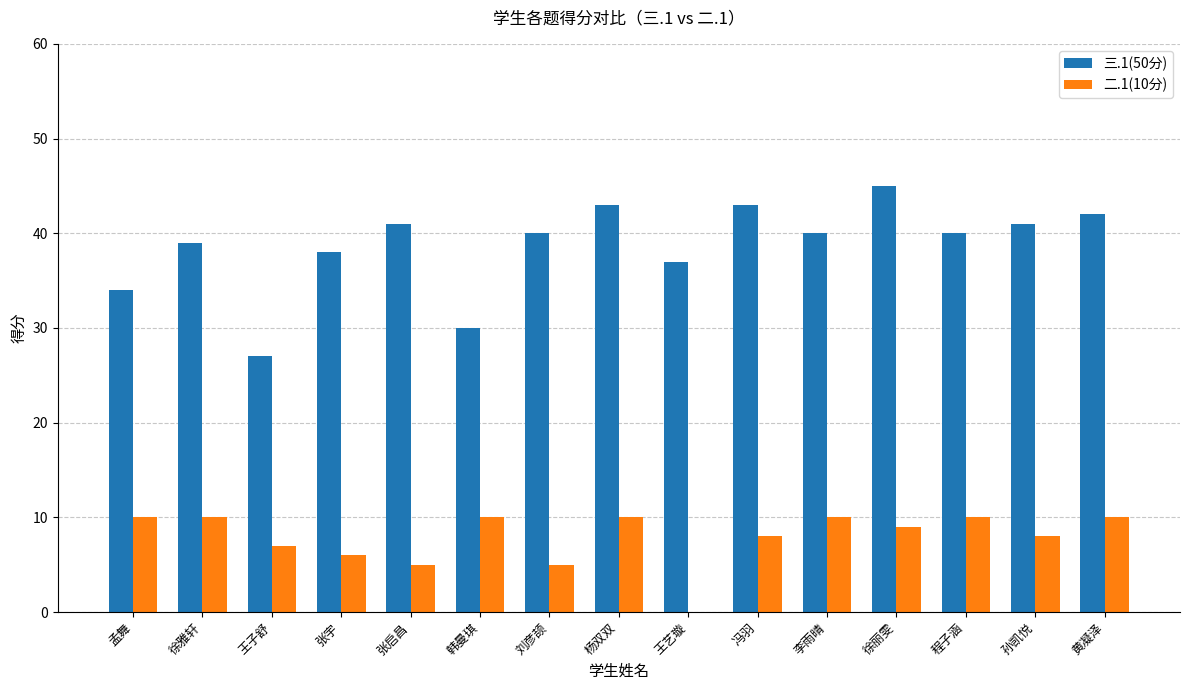

Reading left to right, transcribe all the data shown in this chart.

三.1(50分): 孟舞=34	徐雅轩=39	王子舒=27	张宇=38	张启昌=41	韩曼琪=30	刘彦颉=40	杨双双=43	王艺璇=37	冯羽=43	李雨晴=40	徐丽雯=45	程子涵=40	孙凯悦=41	黄凝泽=42
二.1(10分): 孟舞=10	徐雅轩=10	王子舒=7	张宇=6	张启昌=5	韩曼琪=10	刘彦颉=5	杨双双=10	王艺璇=0	冯羽=8	李雨晴=10	徐丽雯=9	程子涵=10	孙凯悦=8	黄凝泽=10